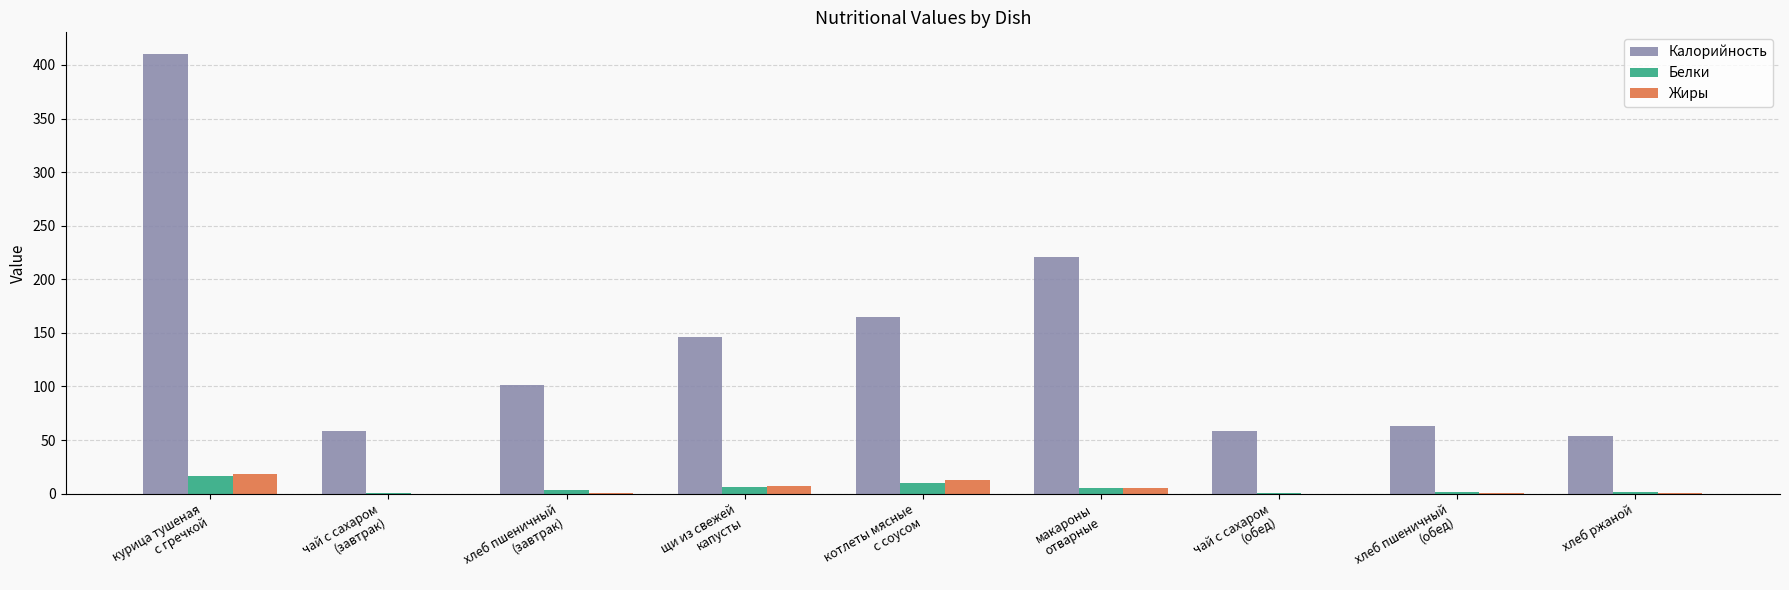

Is it true that Белки equals 0.2 at чай с сахаром
(обед)?

True